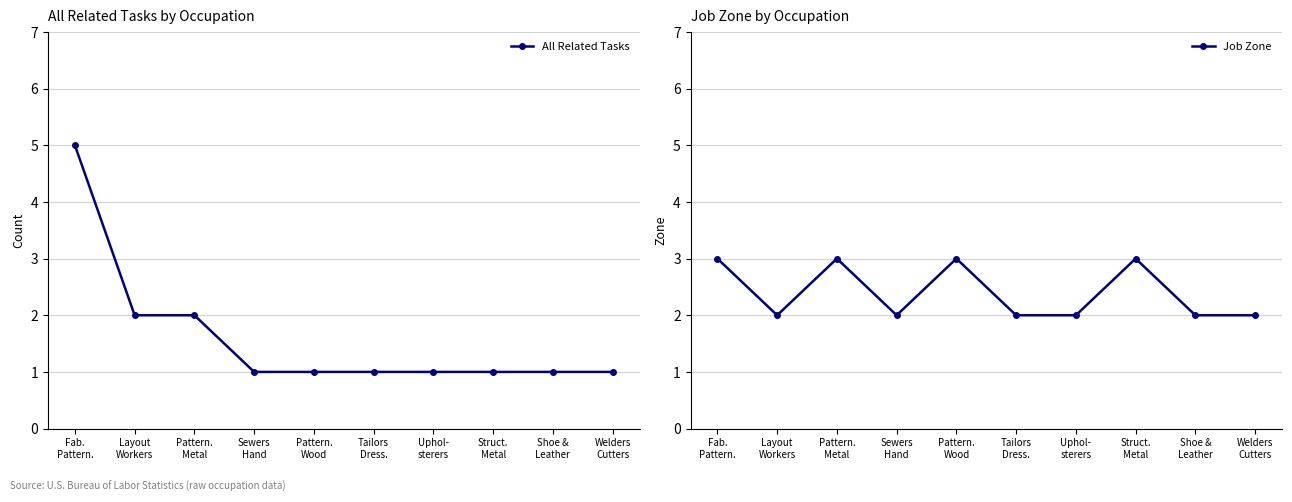

Reading right to left, extract all data points from this chart.

All Related Tasks: 1	1	1	1	1	1	1	2	2	5
Job Zone: 2	2	3	2	2	3	2	3	2	3